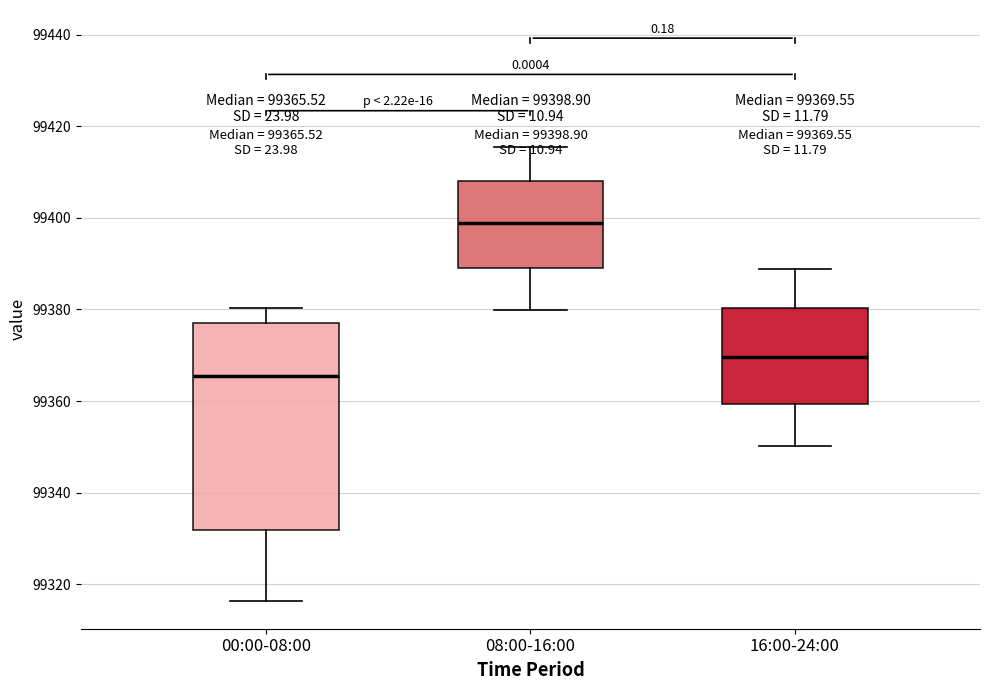

Comparing the boxes themselves (not the whiskers), which one is the tallest?

00:00-08:00